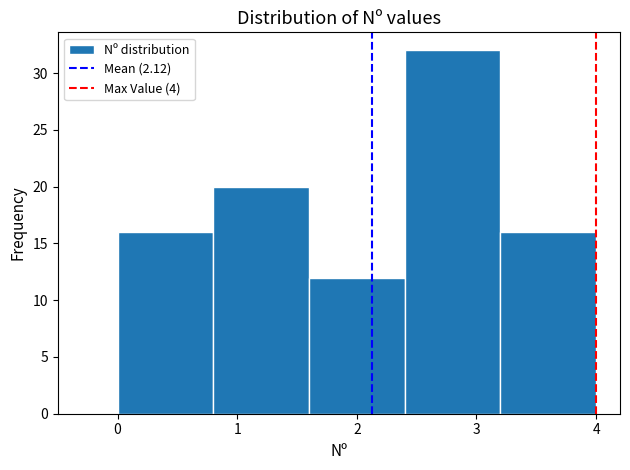

How tall is the bar that spans 0.0 to 0.8 on the x-axis? The values are not printed on the chart, so give them approximately, as read against the axis.

16